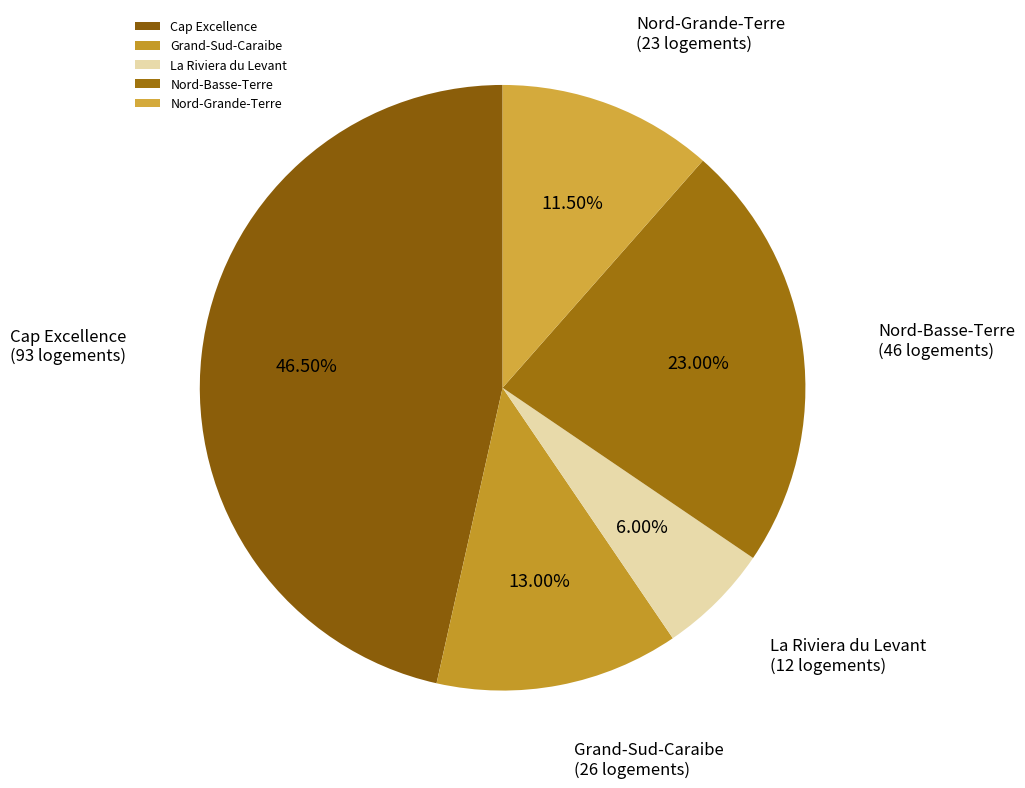

Is the sum of Grand-Sud-Caraibe and Nord-Basse-Terre greater than half?

No